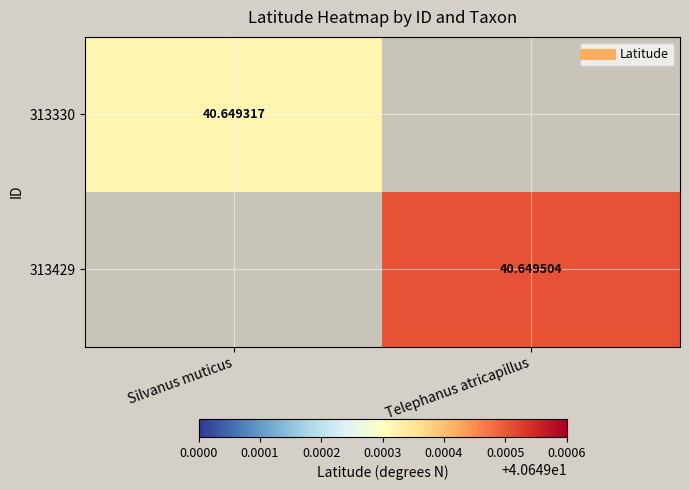

Is it true that 313330 equals 40.6 at Silvanus muticus?

True